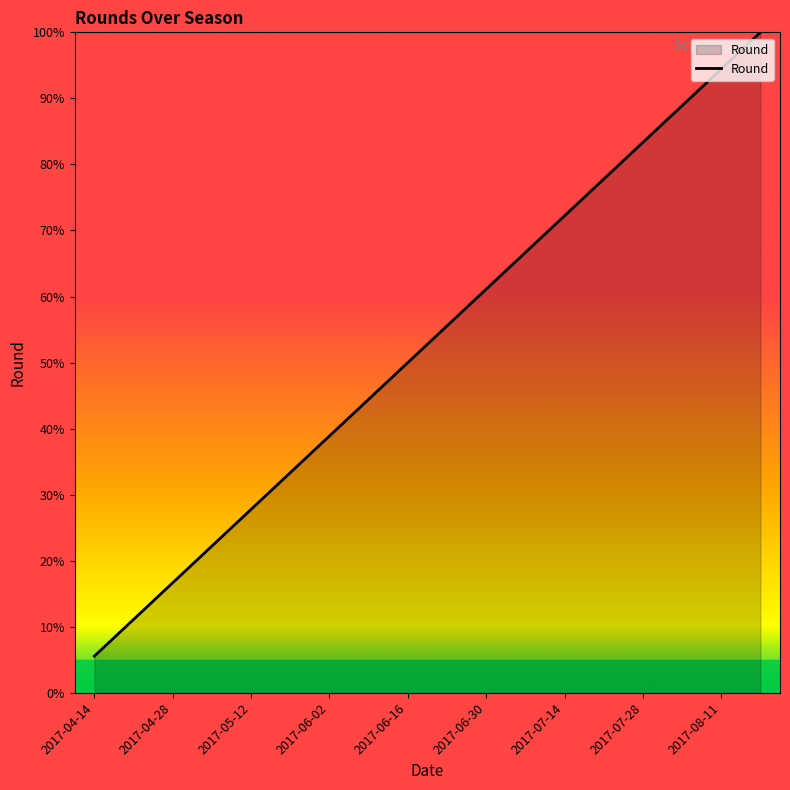

What is the smallest value displayed?

5.6